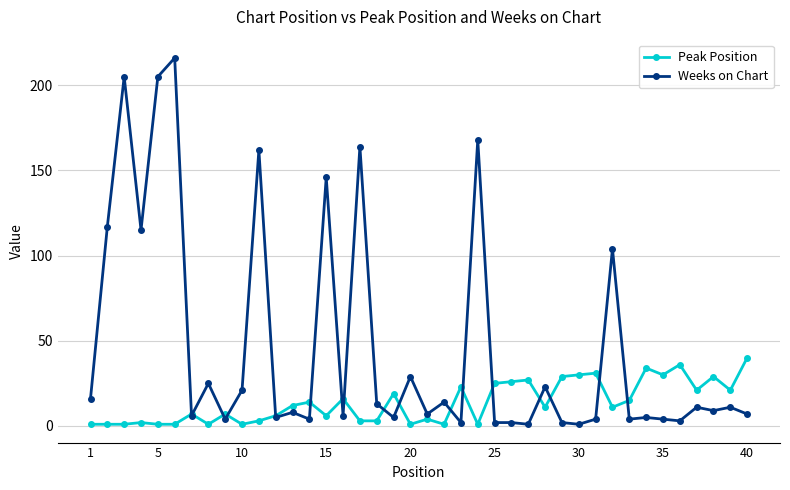

True or false: Peak Position has more than 0 interior local peaks.

True